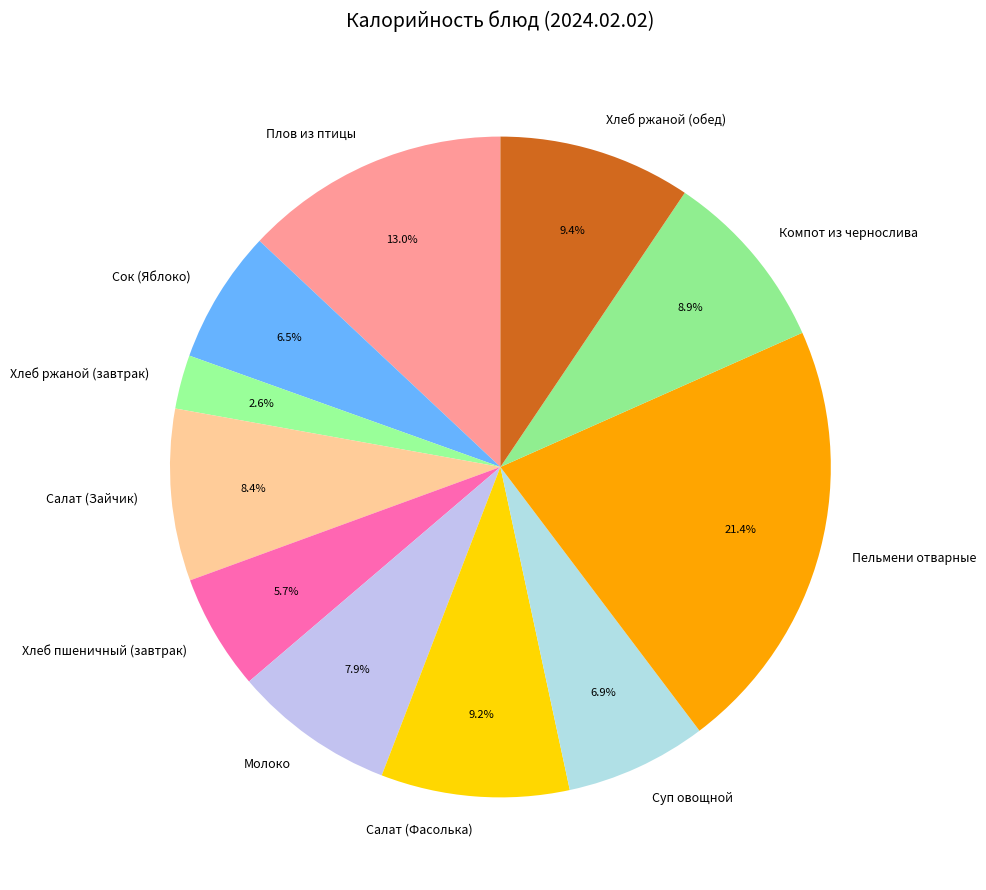

What percentage is NOT represented by Хлеб ржаной (завтрак)?

97.4%